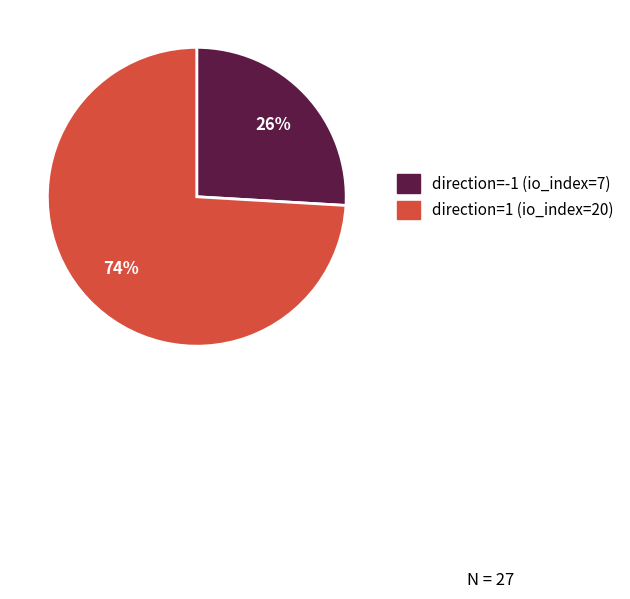

What percentage is the direction=1 (io_index=20) slice, to the nearest percent?

74%